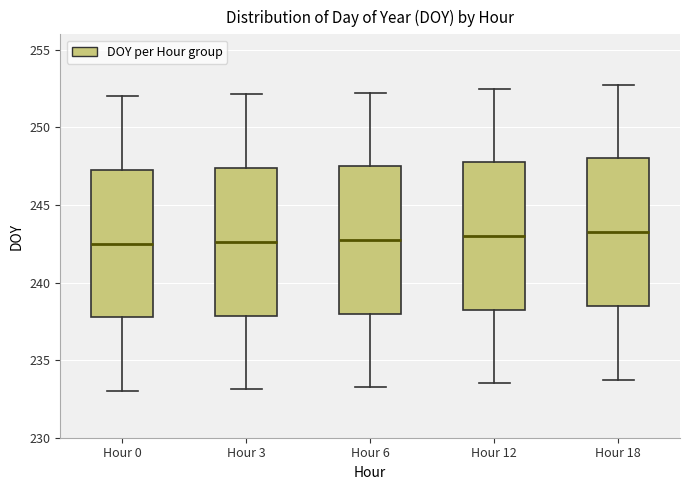

Where does the median line of the box for Hour 18 sit on the y-axis? The values are not printed on the chart, so give them approximately, as read against the axis.

243.5